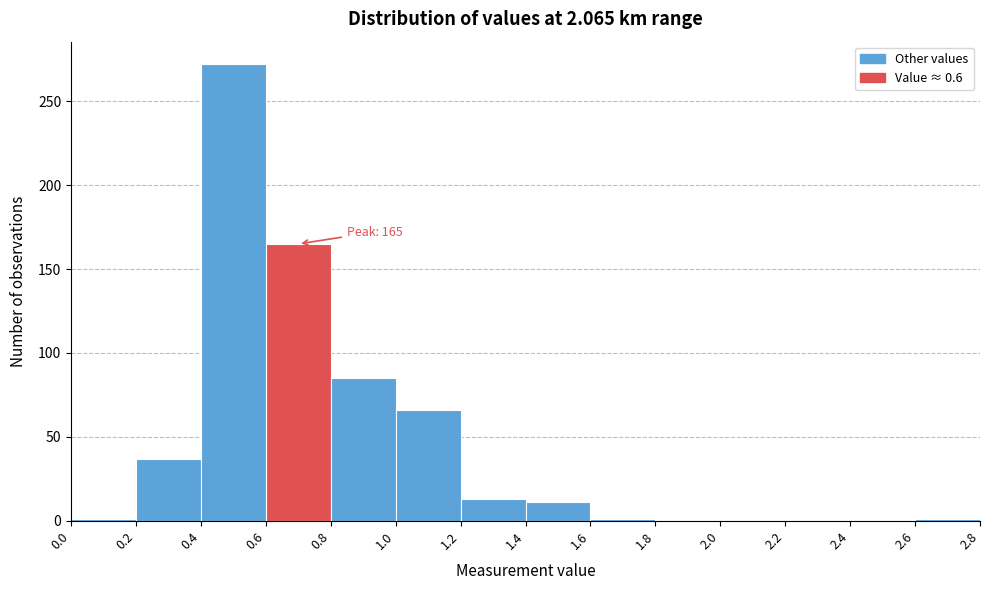

Which range on the x-axis has the tallest bar?

0.4 to 0.6